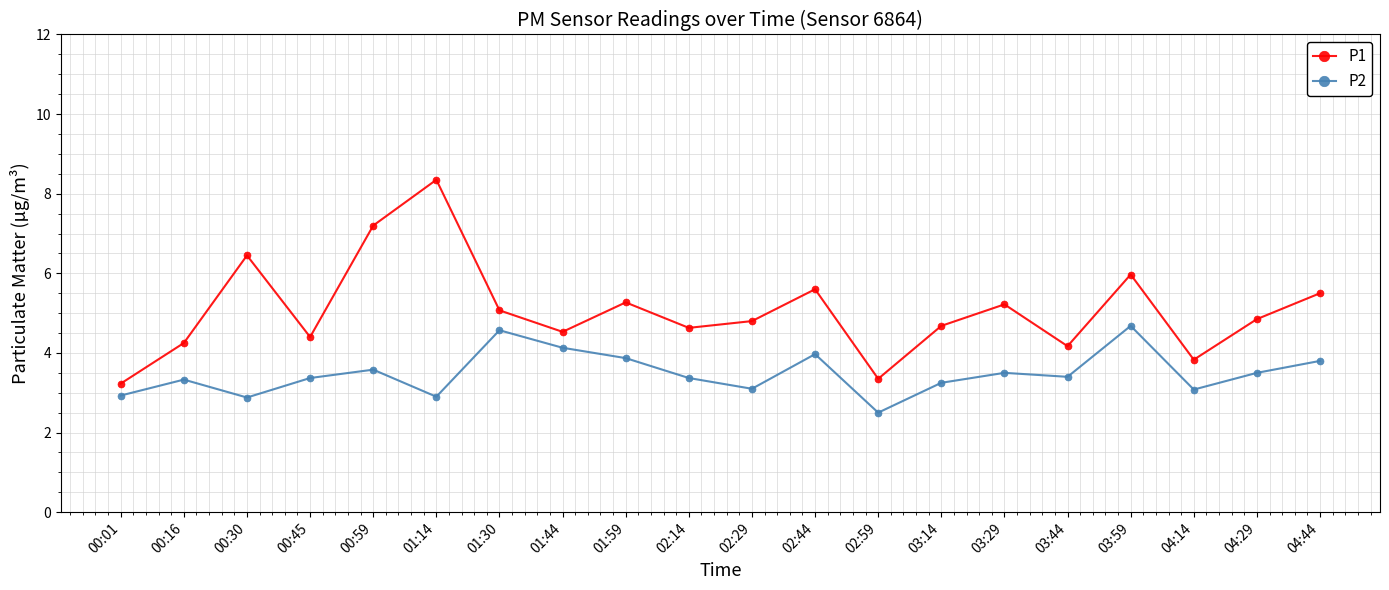

What is the label of the 8th point from the left?

01:44